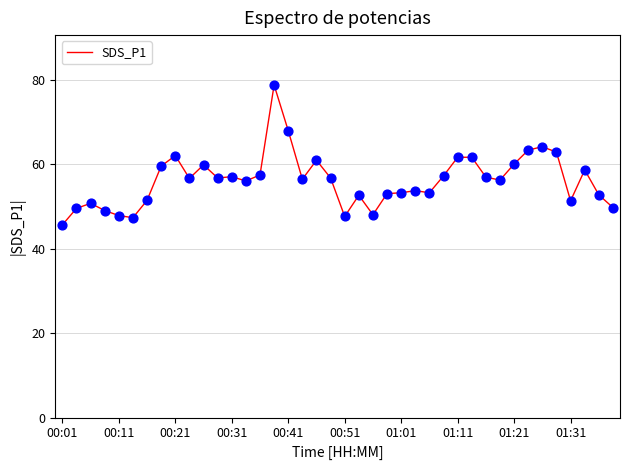

What is the greatest value displayed?

78.7